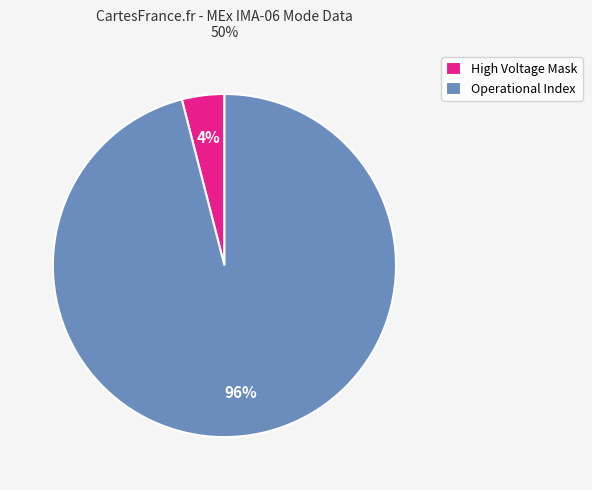

The High Voltage Mask slice represents 19% of the pie. True or false?

False